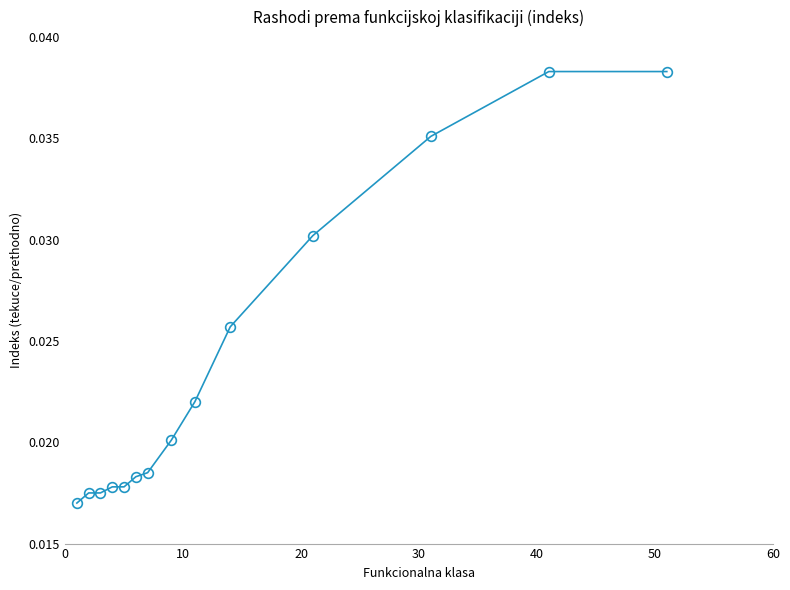

Is this an area chart (filled region under the line)?

No